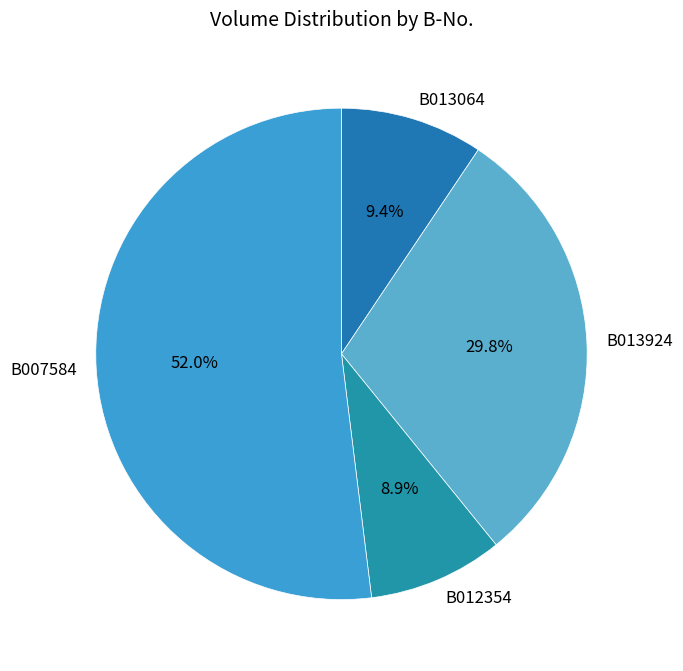

Approximately how many times larger is the value at B007584 compared to B013924?

1.7